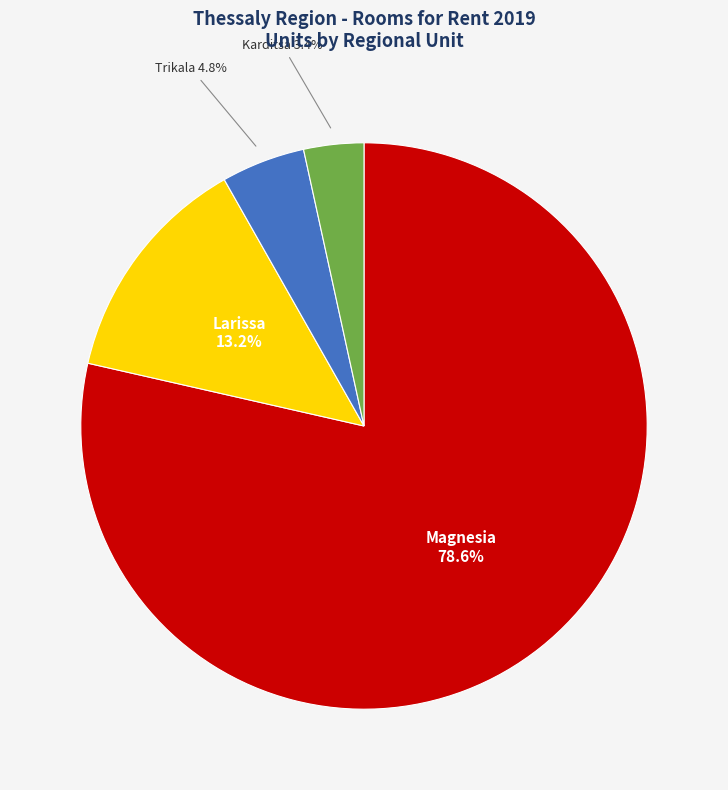

Combined, do Trikala and Karditsa account for over 50%?

No